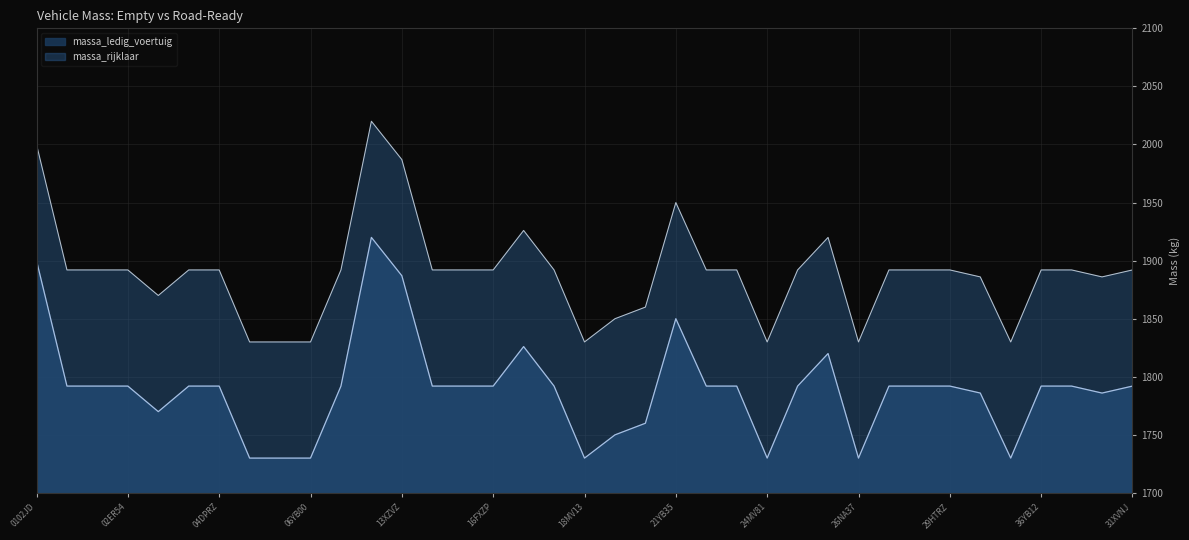

Which category has the highest value in the massa_ledig_voertuig series?

1252MN